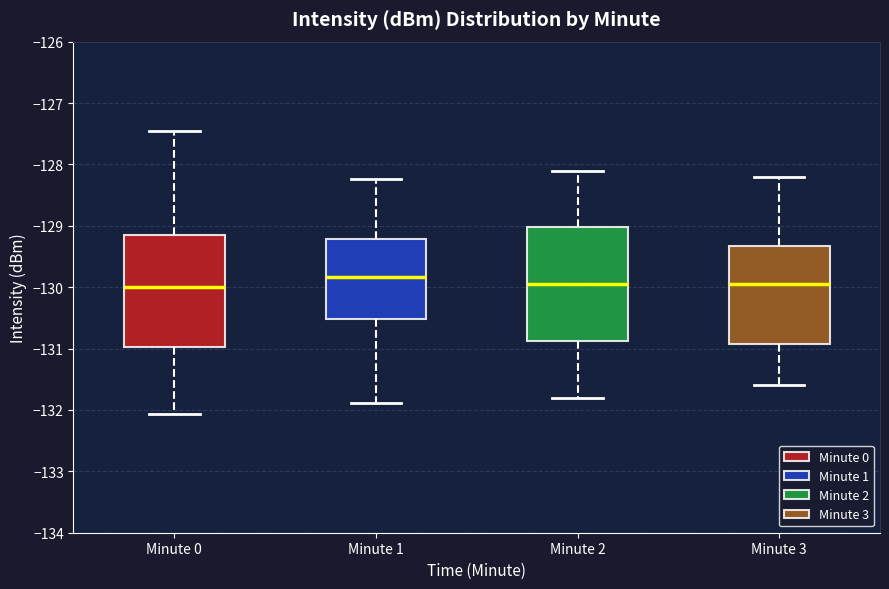

Where does the lower whisker of the box for Minute 2 end on the y-axis? The values are not printed on the chart, so give them approximately, as read against the axis.

-131.8